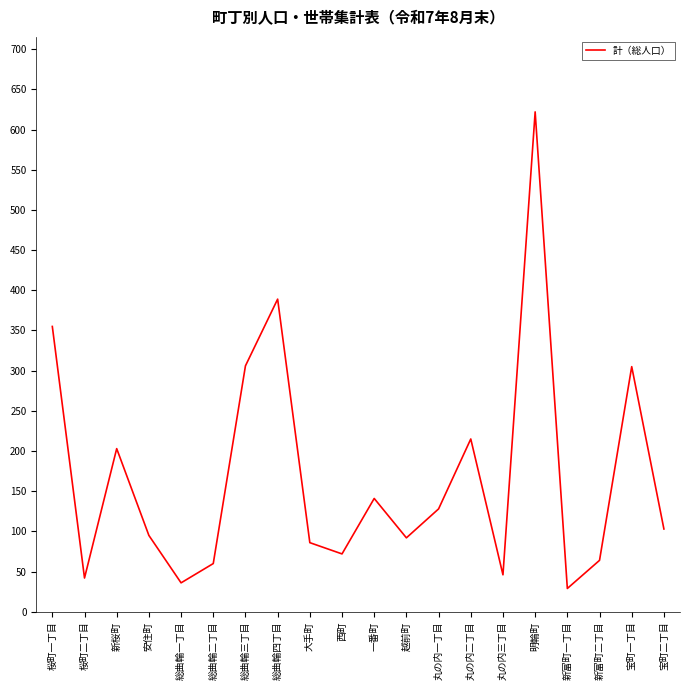

What is the smallest value displayed?

29